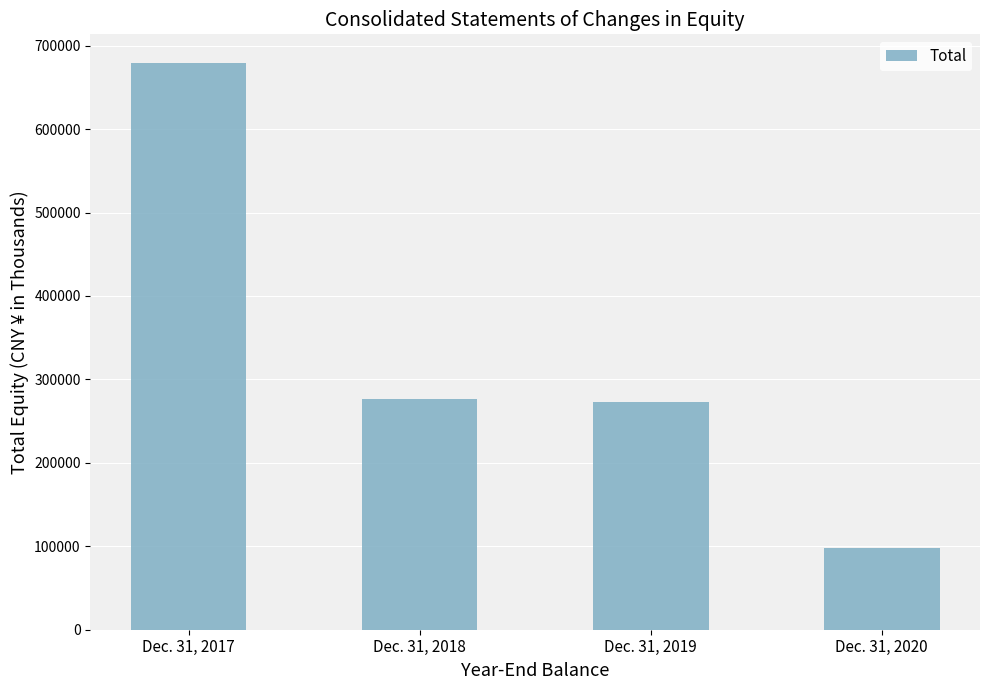

Reading left to right, extract all data points from this chart.

679618	276018	272893	97349